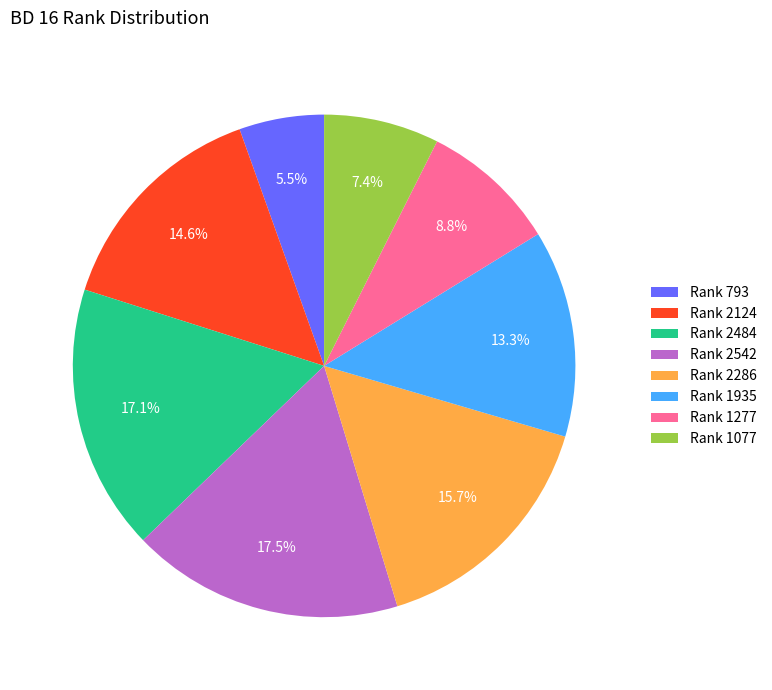

Is there any slice that represents more than half of the pie?

No